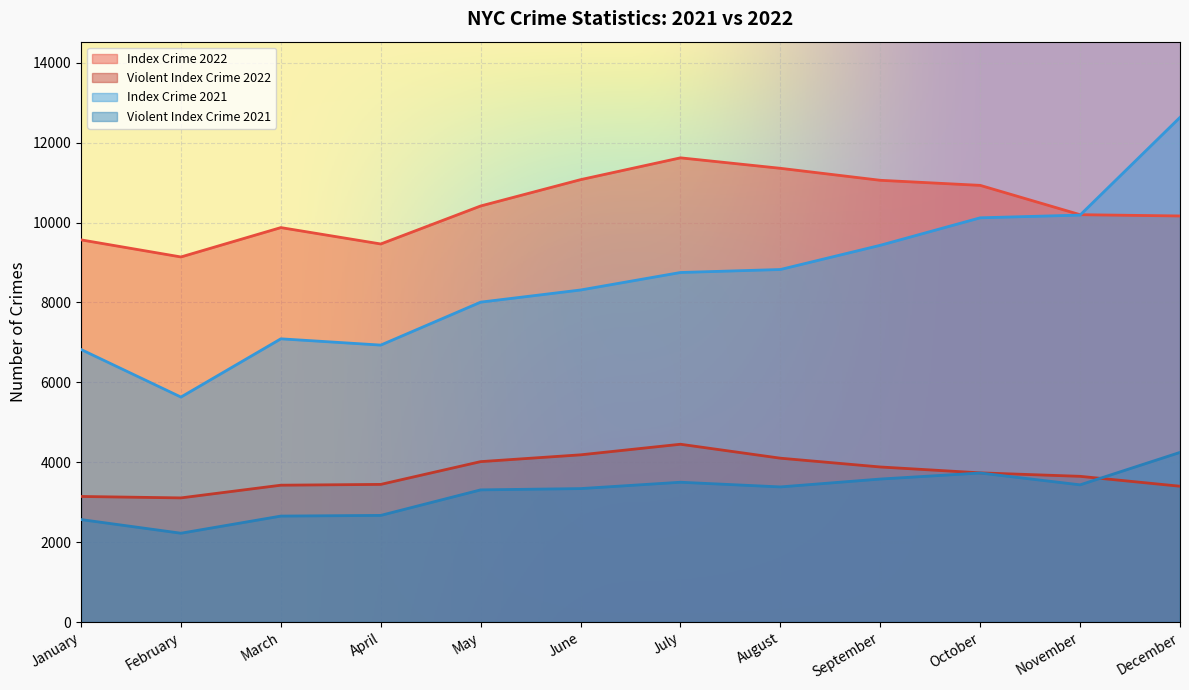

Between August and October, which is larger?

August